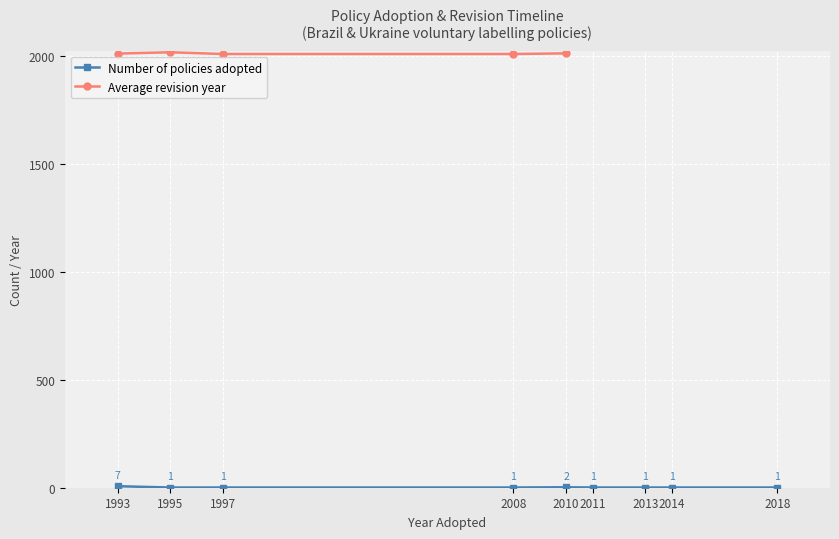

True or false: Number of policies adopted has a value of 7 at 1993.

True